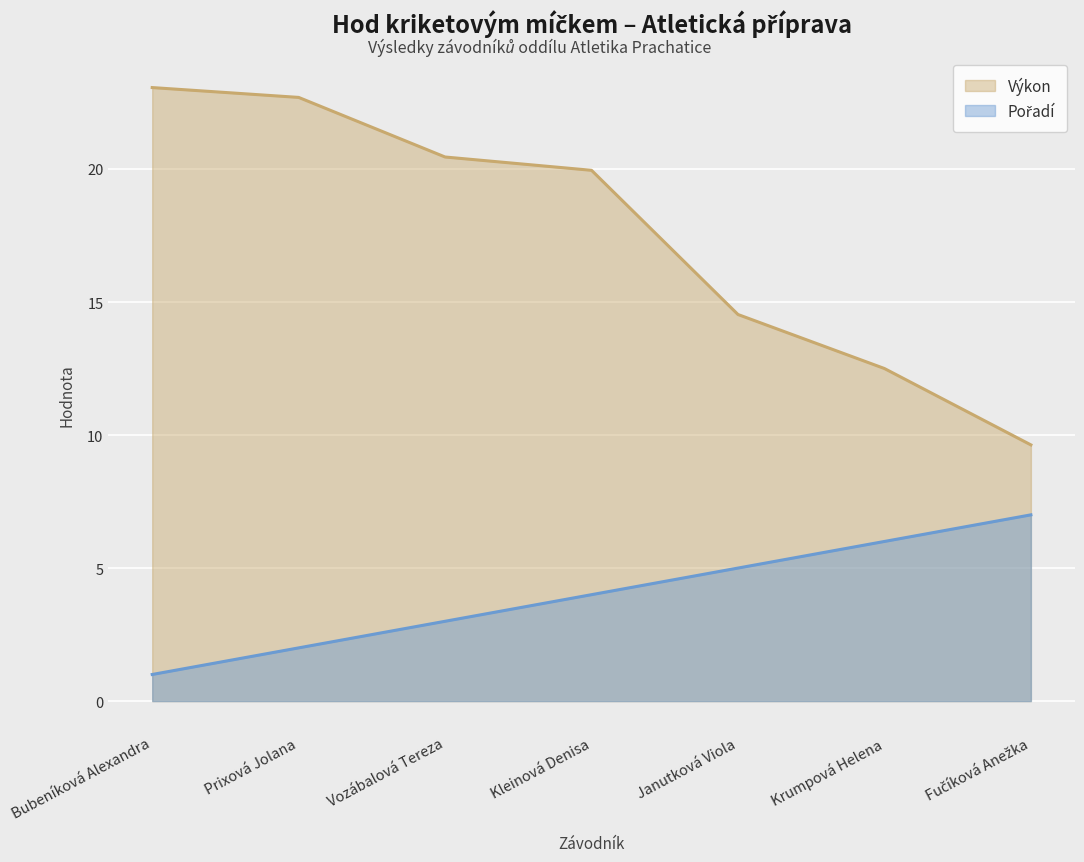

Reading left to right, transcribe all the data shown in this chart.

Pořadí: 1.0	2.0	3.0	4.0	5.0	6.0	7.0
Výkon: 23.1	22.7	20.4	19.9	14.5	12.5	9.6